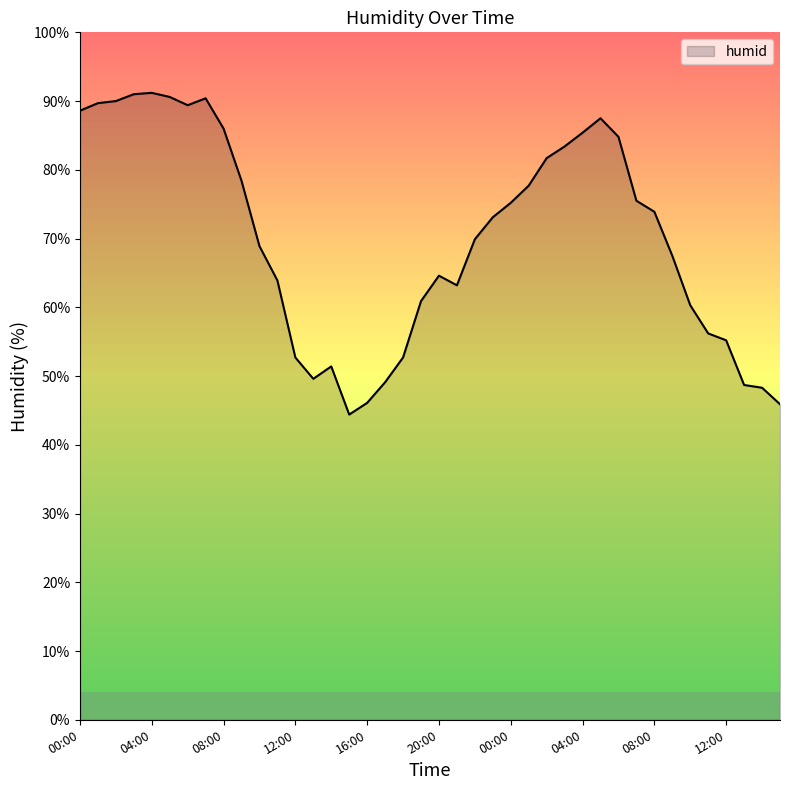

List the labels in order of value, largest first.

04:00, 03:00, 05:00, 07:00, 02:00, 01:00, 06:00, 00:00, 05:00, 08:00, 04:00, 06:00, 03:00, 02:00, 09:00, 01:00, 07:00, 00:00, 08:00, 23:00, 22:00, 10:00, 09:00, 20:00, 11:00, 21:00, 19:00, 10:00, 11:00, 12:00, 12:00, 18:00, 14:00, 13:00, 17:00, 13:00, 14:00, 16:00, 15:00, 15:00